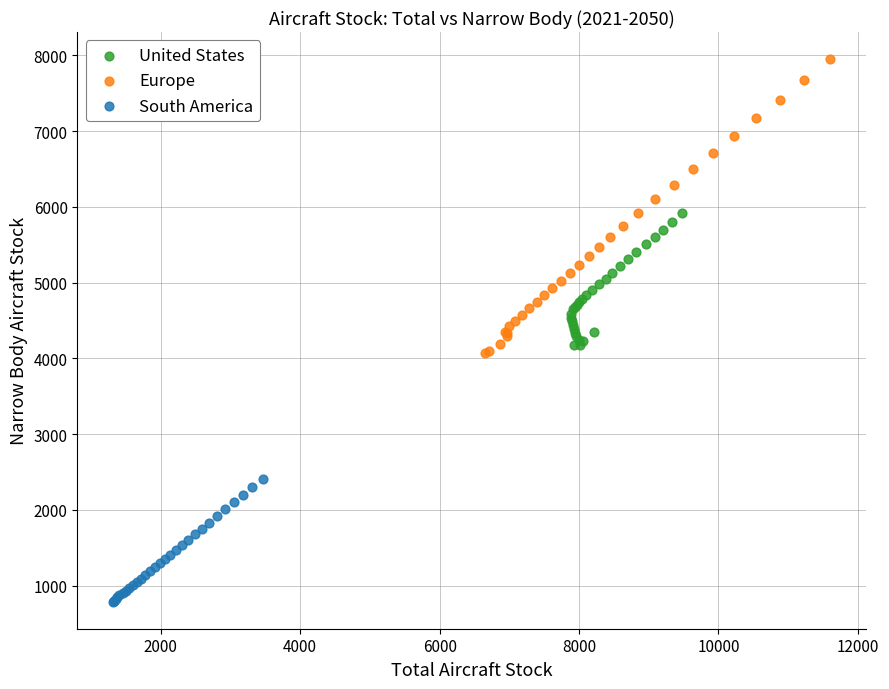

Which series contains the lowest Y value?

South America